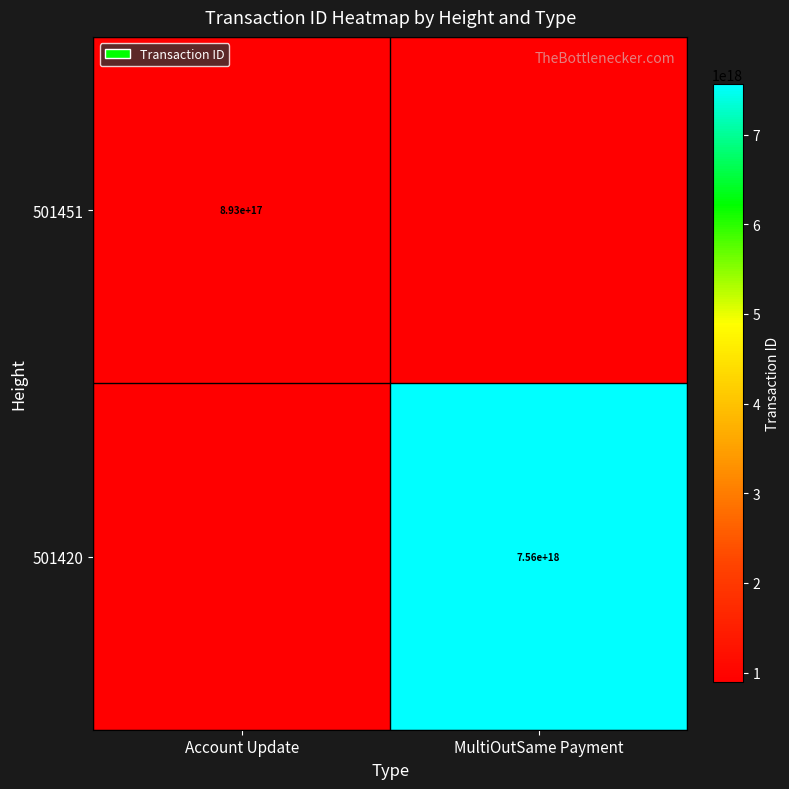

How many series are shown in this chart?

2